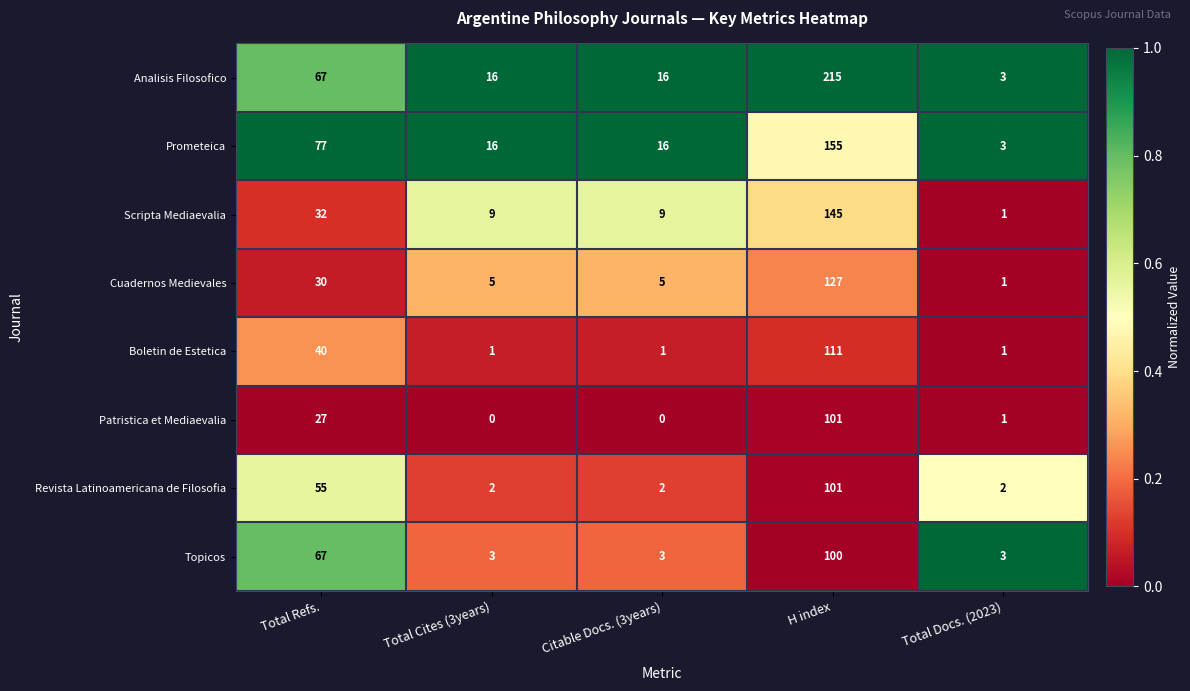

Which category has the highest value in the Analisis Filosofico series?

H index